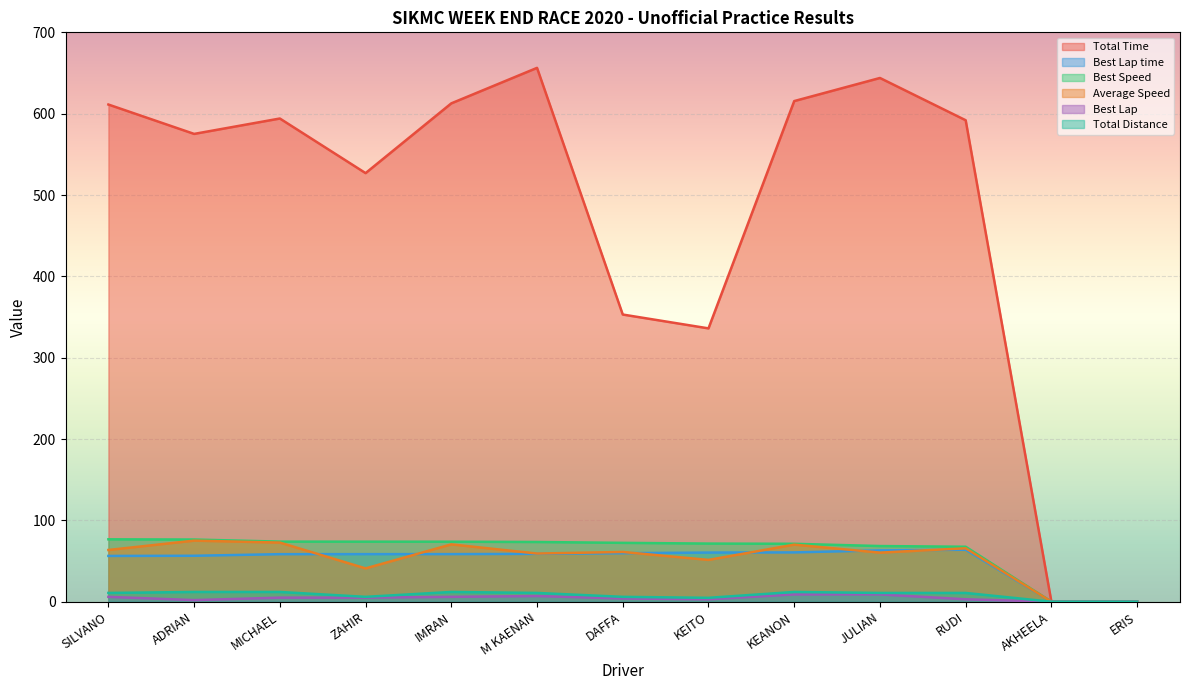

At which category does Total Time reach its first local valley?

ADRIAN